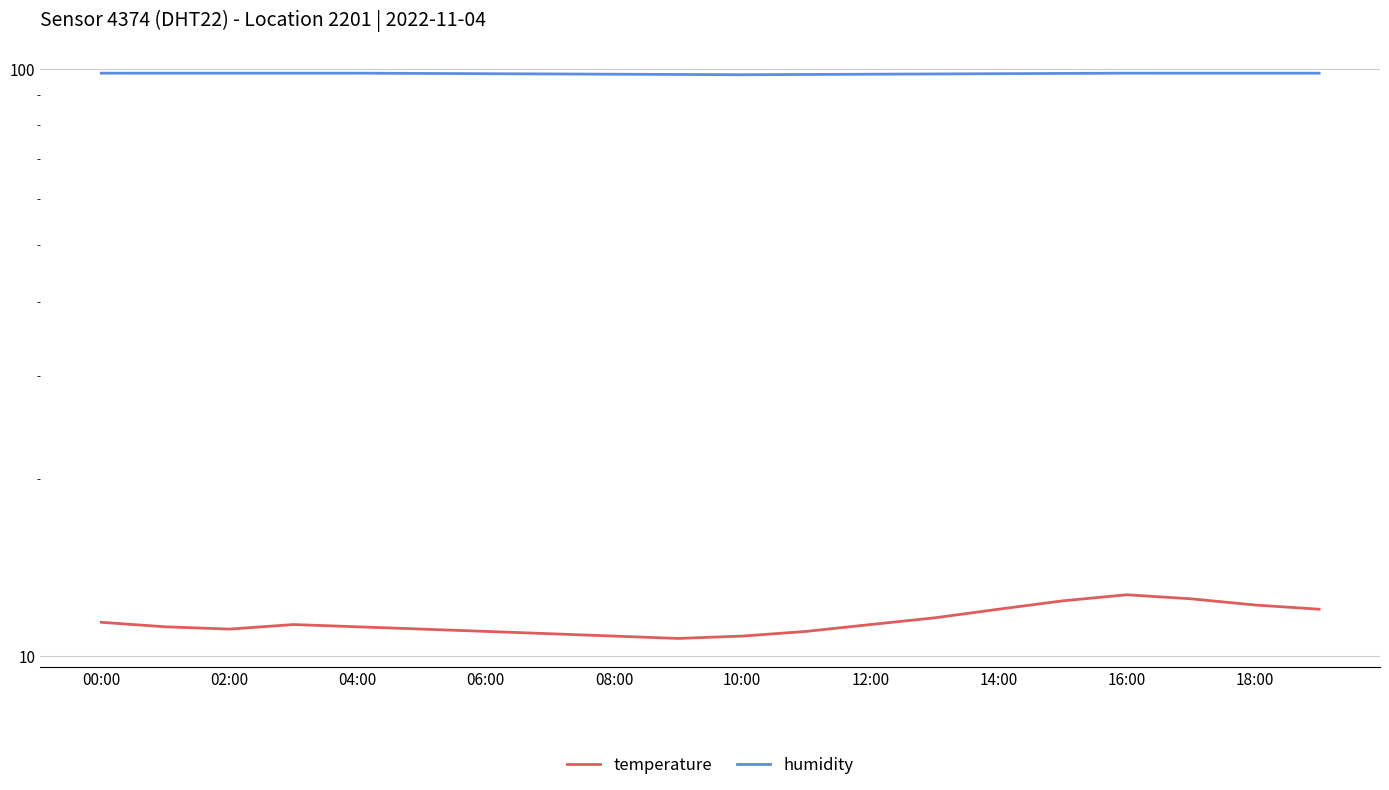

What is the average value of the temperature series?

11.5